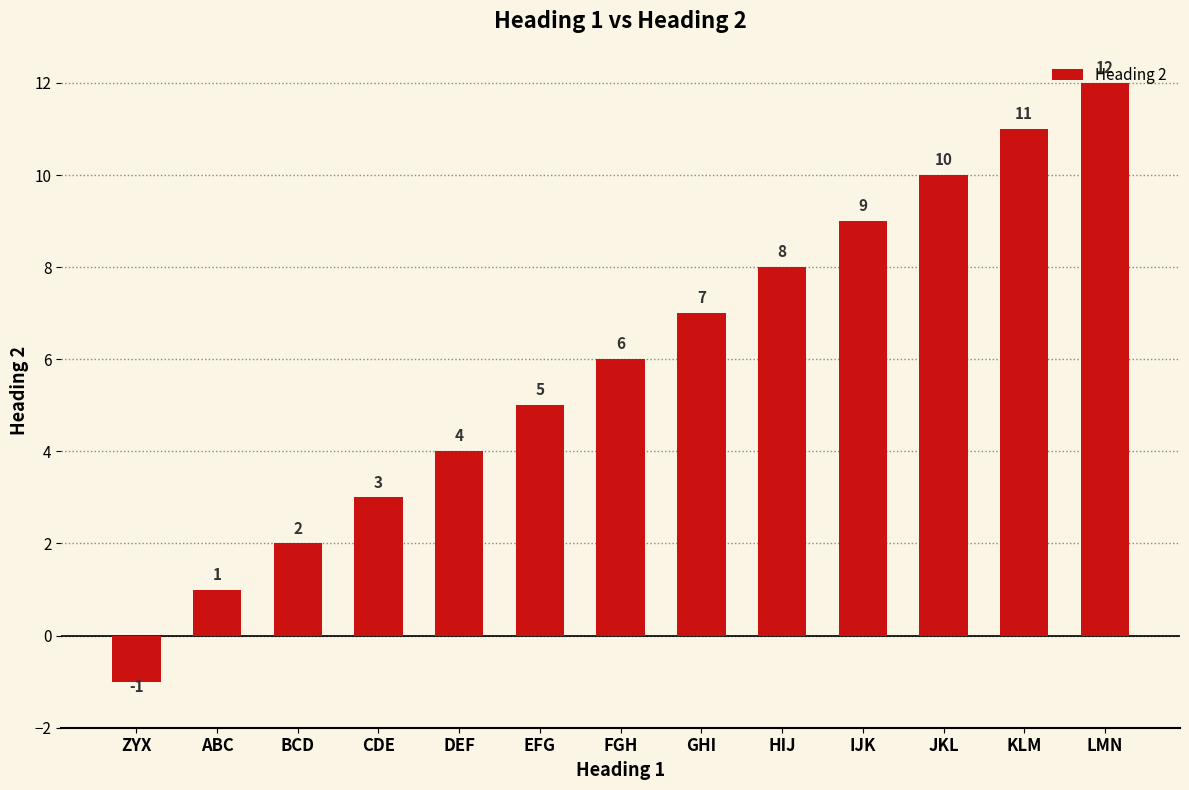

Reading left to right, transcribe all the data shown in this chart.

ZYX=-1	ABC=1	BCD=2	CDE=3	DEF=4	EFG=5	FGH=6	GHI=7	HIJ=8	IJK=9	JKL=10	KLM=11	LMN=12